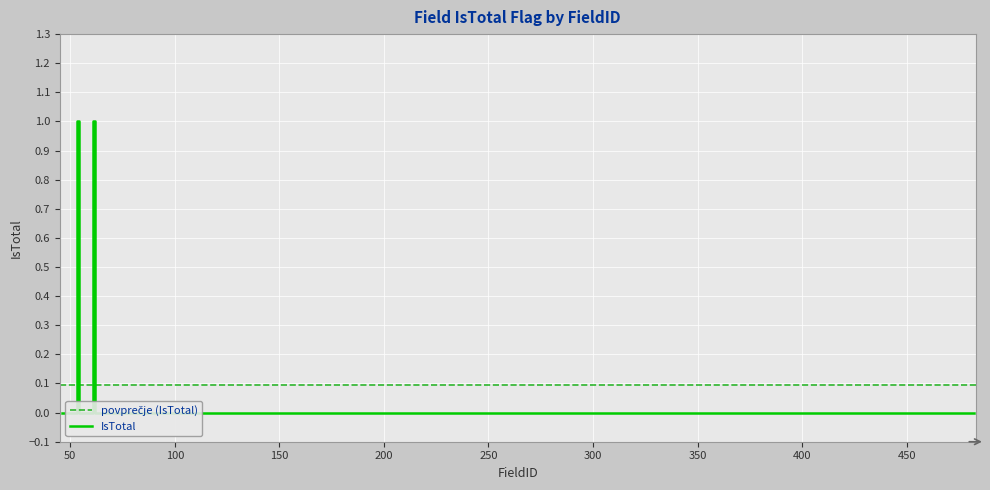

Is this an area chart (filled region under the line)?

No